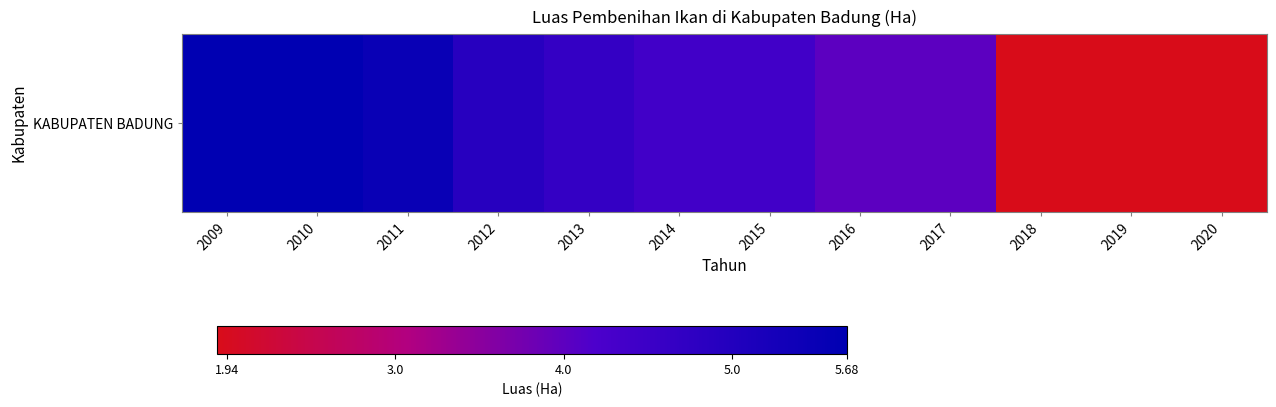

What is the greatest value displayed?

5.7